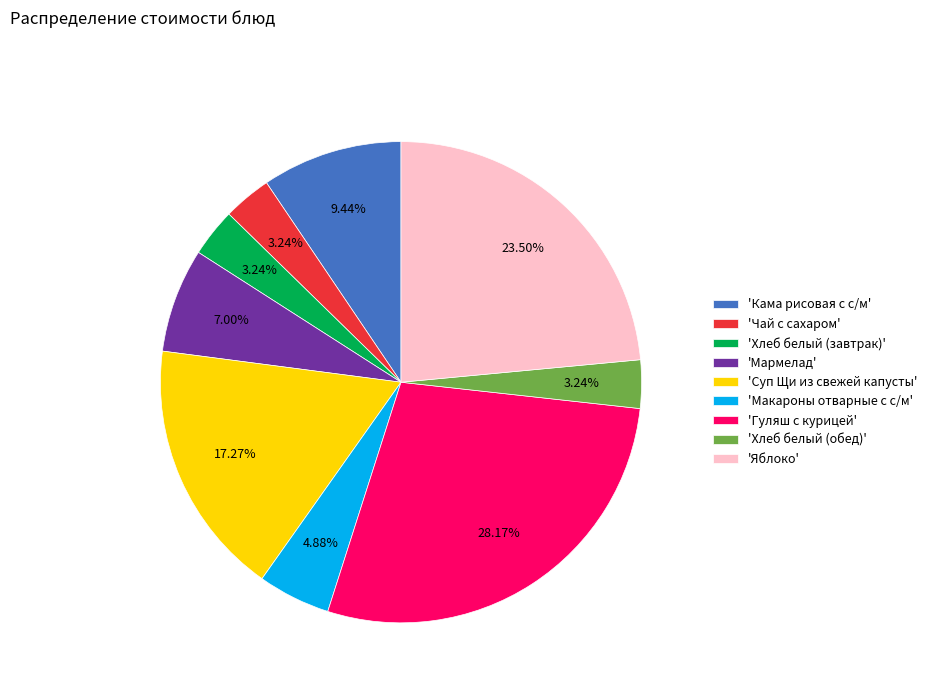

Which slice is the largest?

'Гуляш с курицей'